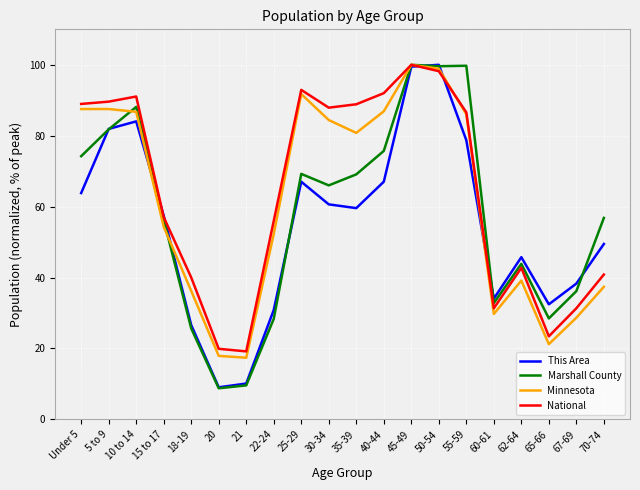

What is the smallest value displayed?

8.8